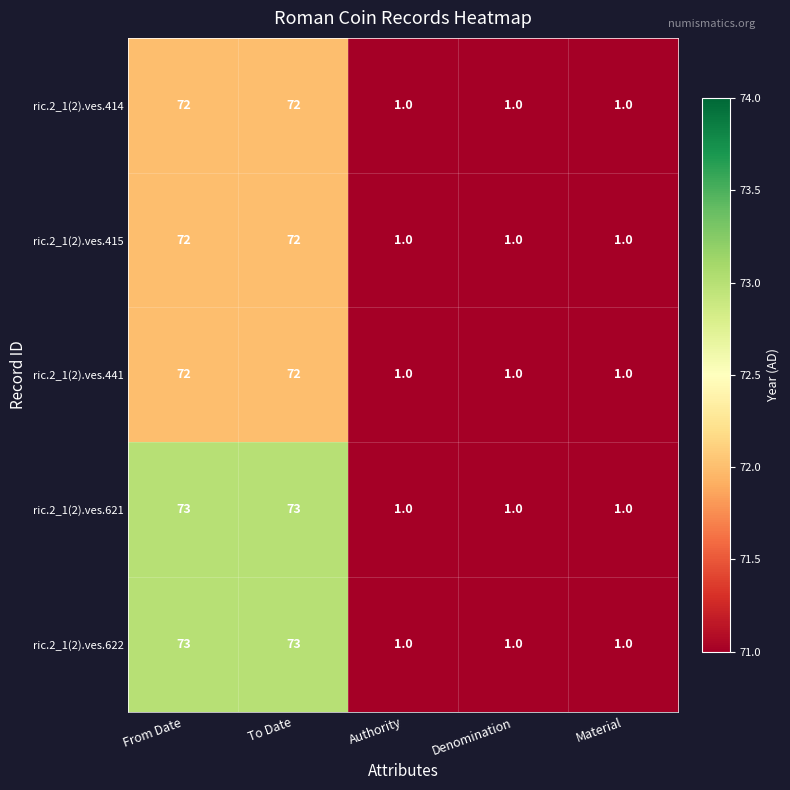

Reading right to left, extract all data points from this chart.

ric.2_1(2).ves.414: 1	1	1	72	72
ric.2_1(2).ves.415: 1	1	1	72	72
ric.2_1(2).ves.441: 1	1	1	72	72
ric.2_1(2).ves.621: 1	1	1	73	73
ric.2_1(2).ves.622: 1	1	1	73	73